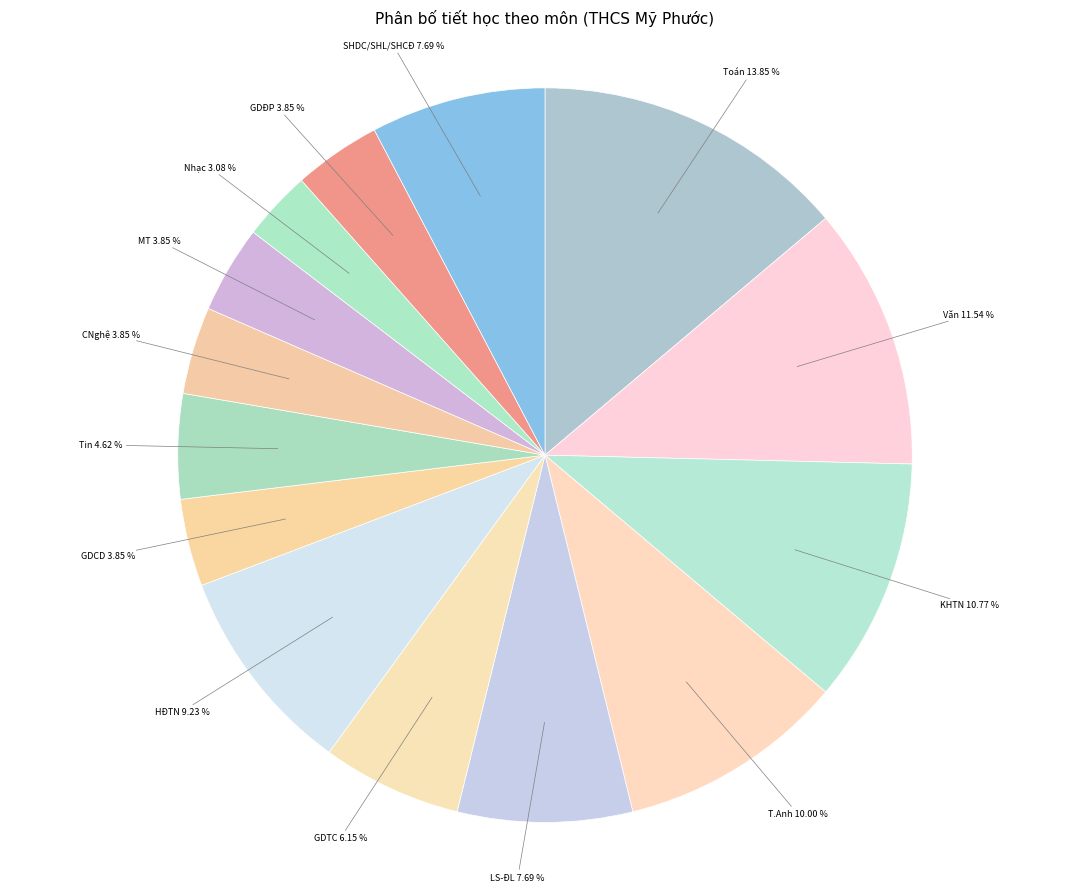

Count the number of slices in the pie.

14